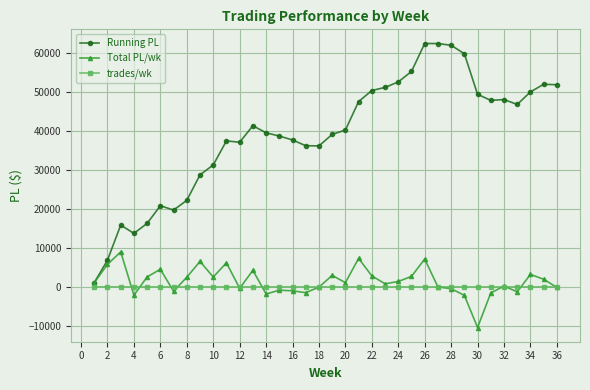

Which series has the widest spread of values?

Running PL